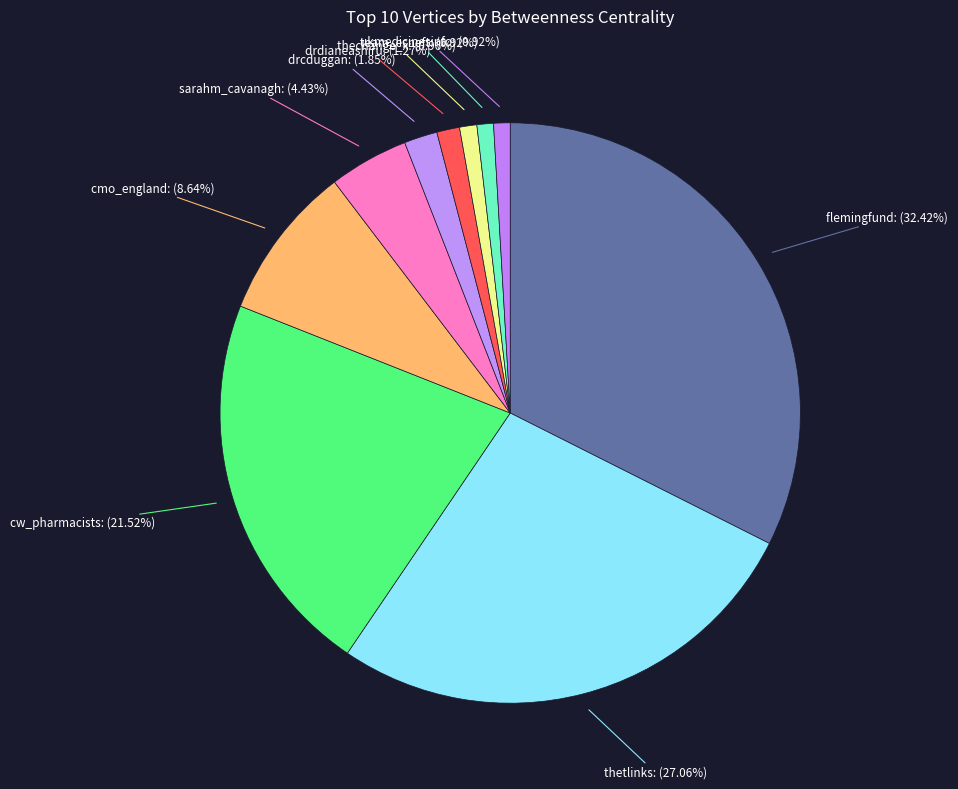

Combined, do ukmedicinesinfo and cw_pharmacists account for over 50%?

No